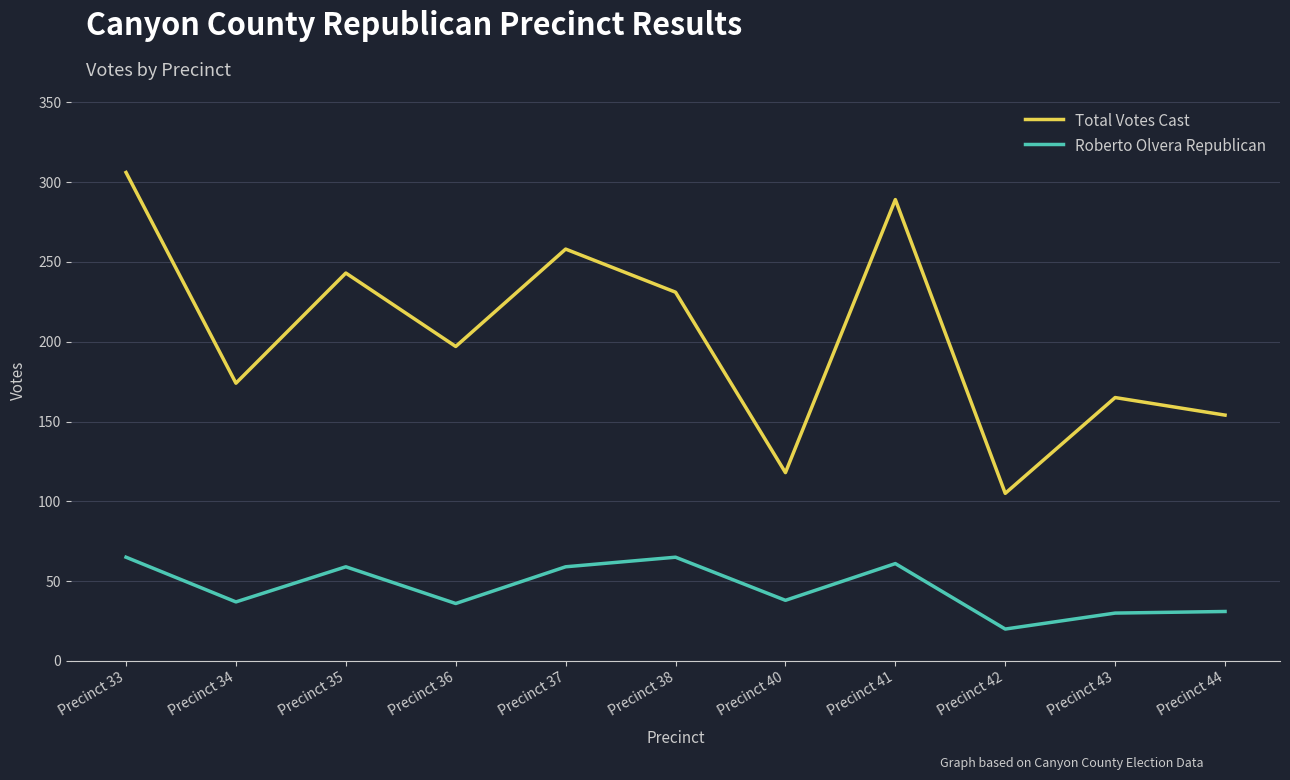

Which series has the largest total across all categories?

Total Votes Cast